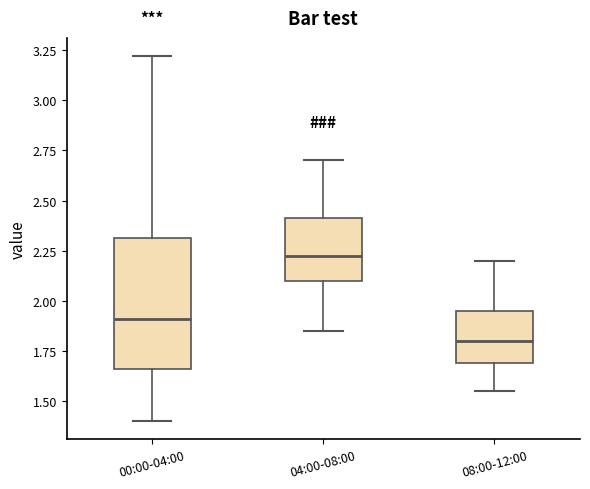

Reading left to right, read every box against the y-axis: the position of its median line, the range the box covers, and the ends of its whiskers. The values are not printed on the chart, so give them approximately, as read against the axis.

00:00-04:00: median 1.90, box 1.65 to 2.30, whiskers 1.40 to 3.20
04:00-08:00: median 2.25, box 2.10 to 2.40, whiskers 1.85 to 2.70
08:00-12:00: median 1.80, box 1.70 to 1.95, whiskers 1.55 to 2.20